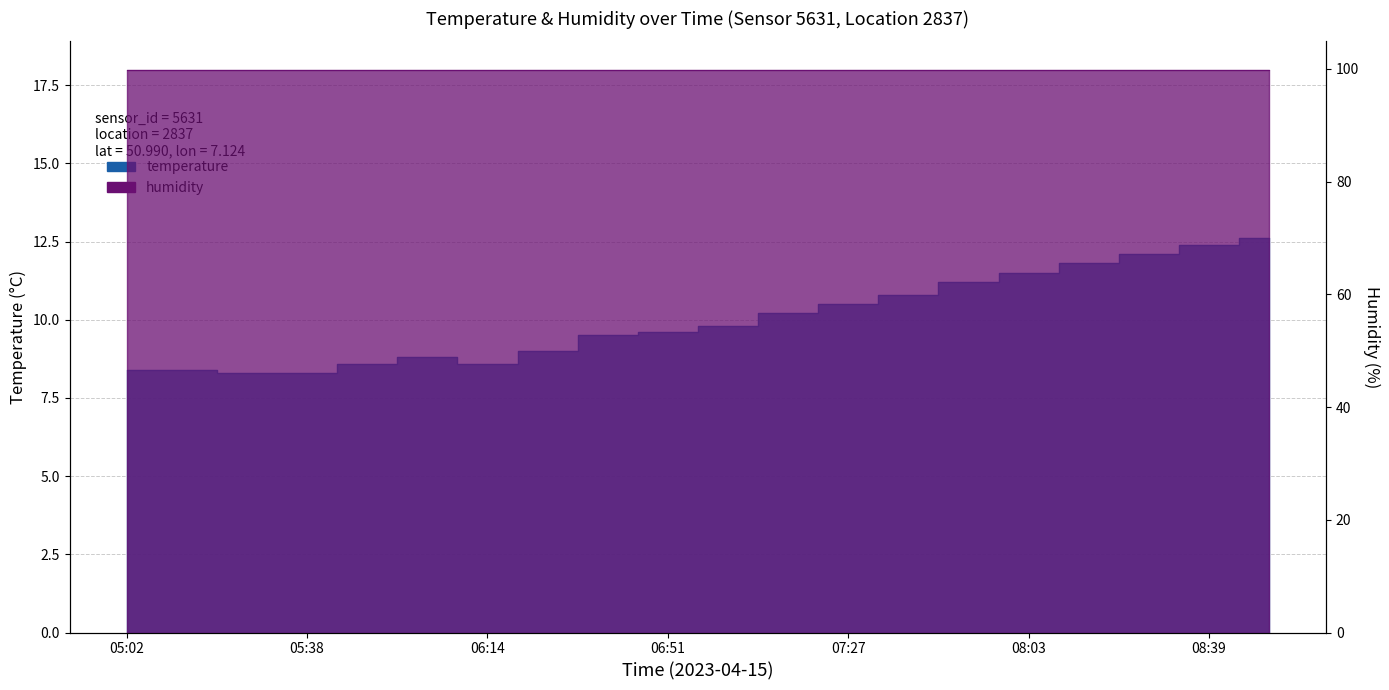

What is the label of the 19th point from the right?

05:14